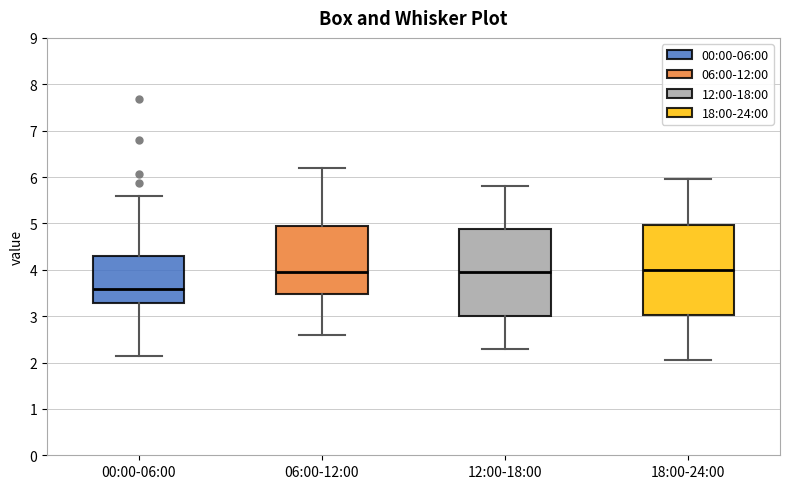

Where is the lower edge of the box for 18:00-24:00 on the y-axis? The values are not printed on the chart, so give them approximately, as read against the axis.

3.0